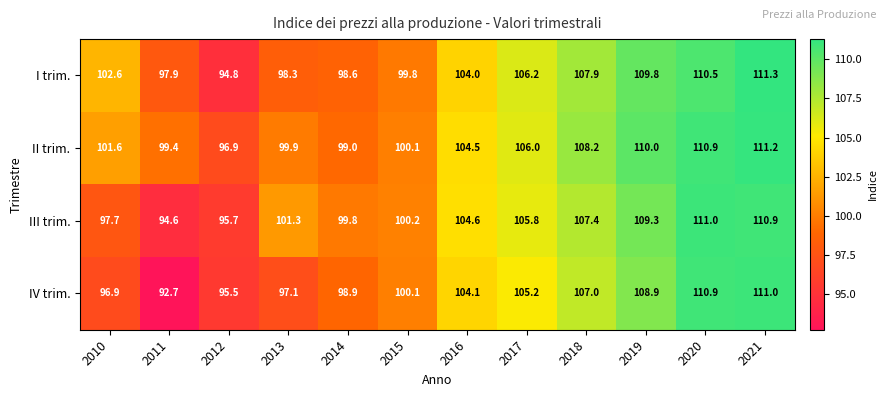

Which series has the widest spread of values?

IV trim.